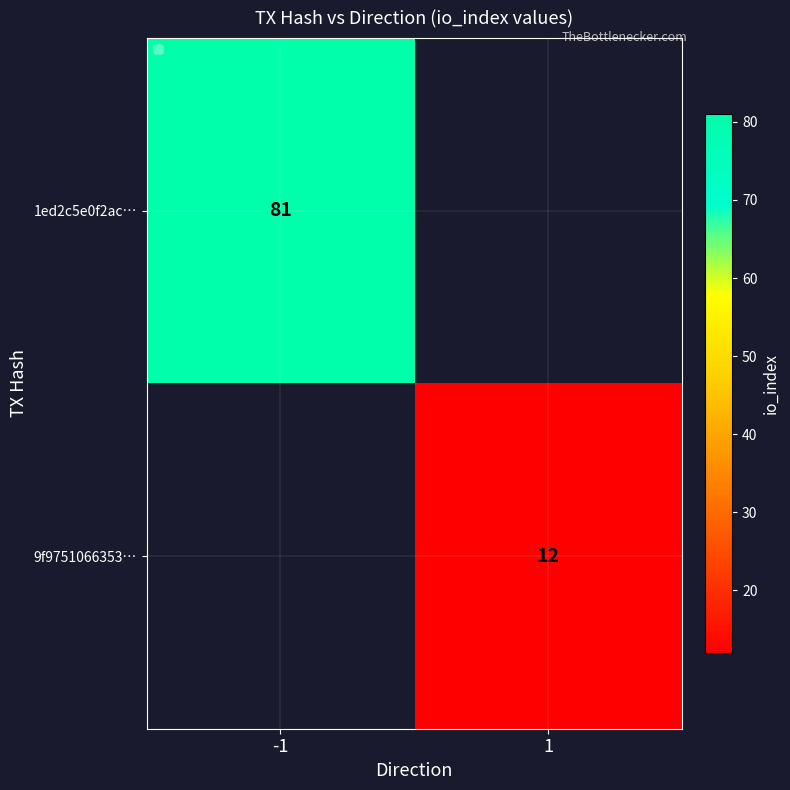

True or false: 9f9751066353… has a value of 8 at 1.

False